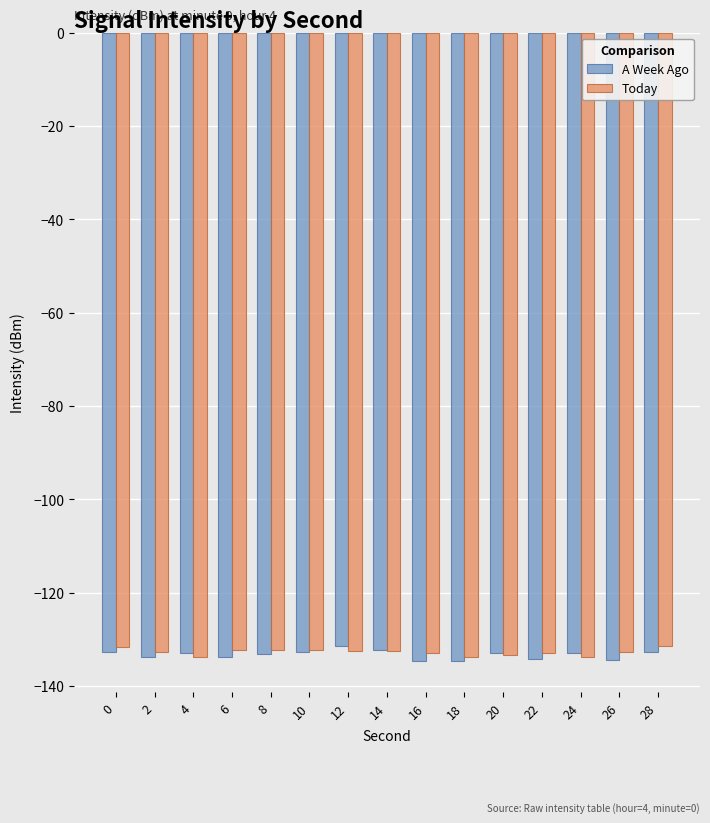

How many groups of bars are there?

15